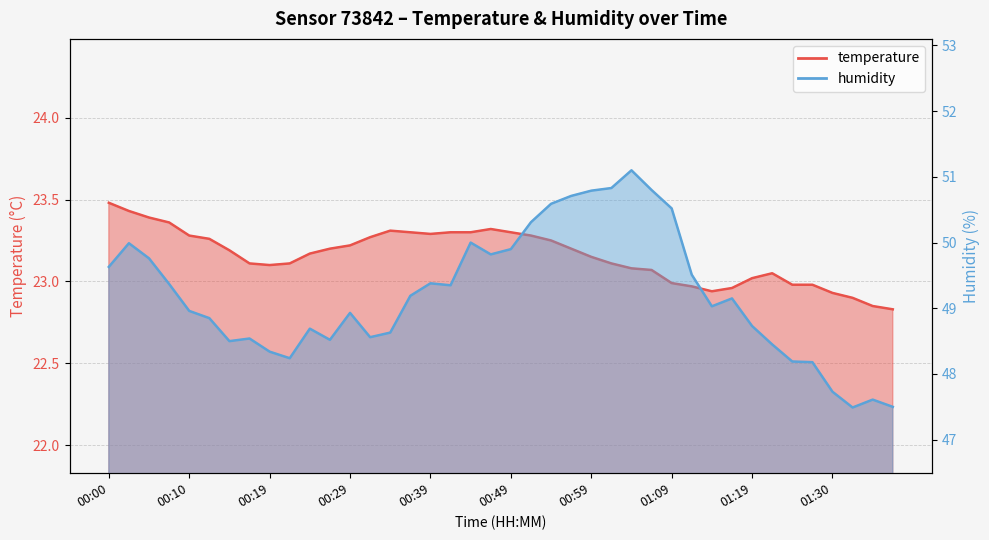

True or false: temperature and humidity cross at least once.

False